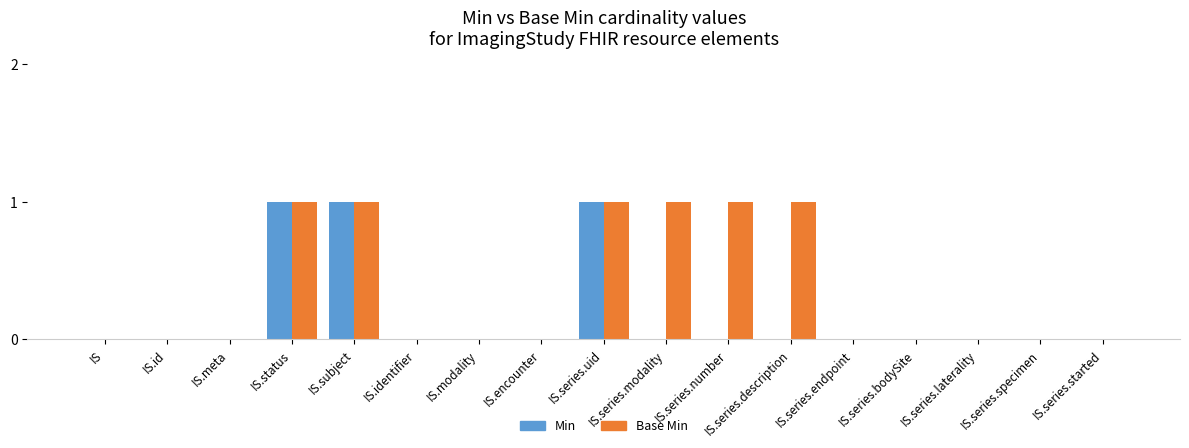

Count the number of data series in this chart.

2